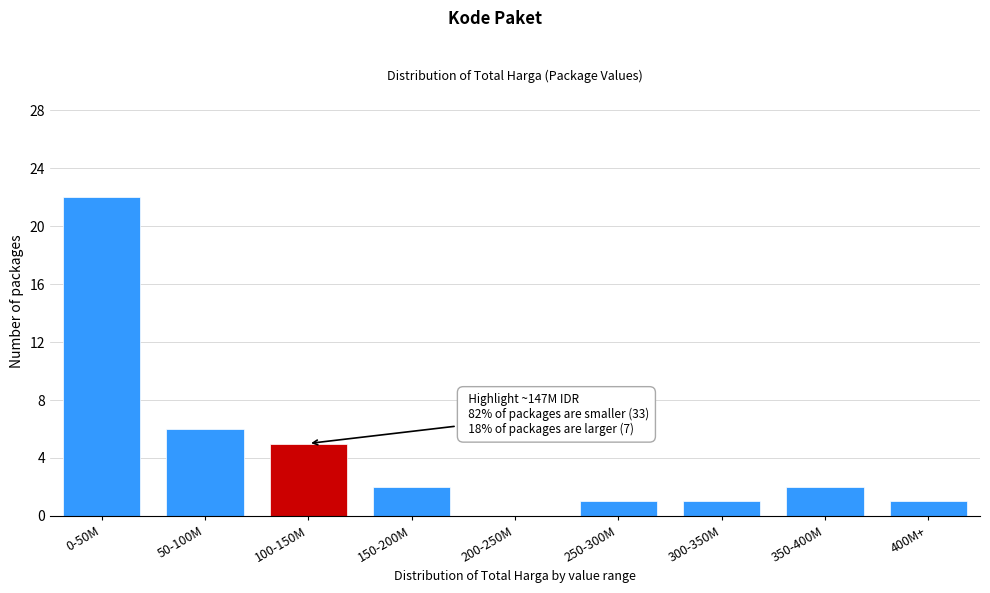

Reading right to left, list all the values displayed in this chart.

400M+=1	350-400M=2	300-350M=1	250-300M=1	200-250M=0	150-200M=2	100-150M=5	50-100M=6	0-50M=22